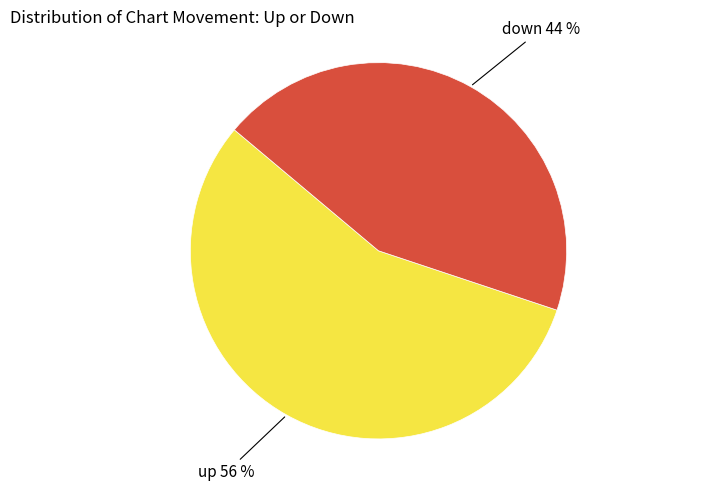

What is the ratio of the value at down to the value at up?

0.8